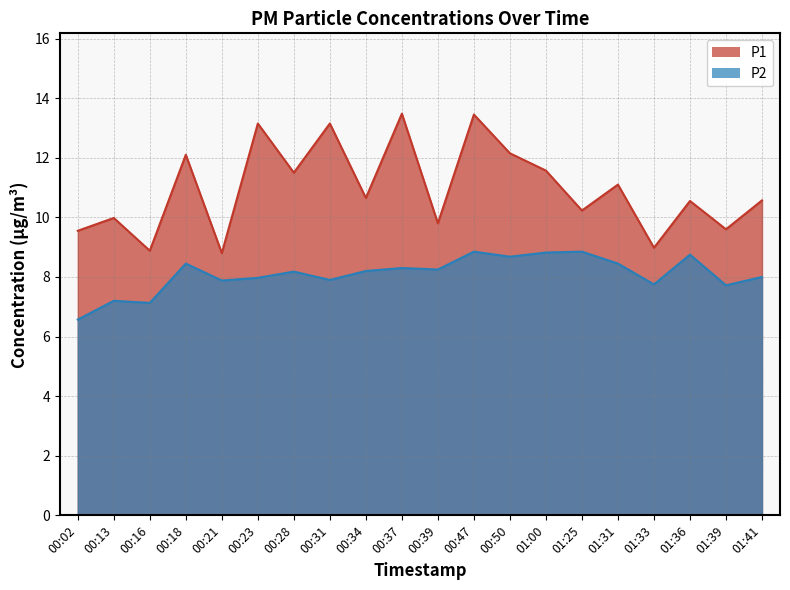

Which has a higher value, 00:31 or 00:23?

00:31